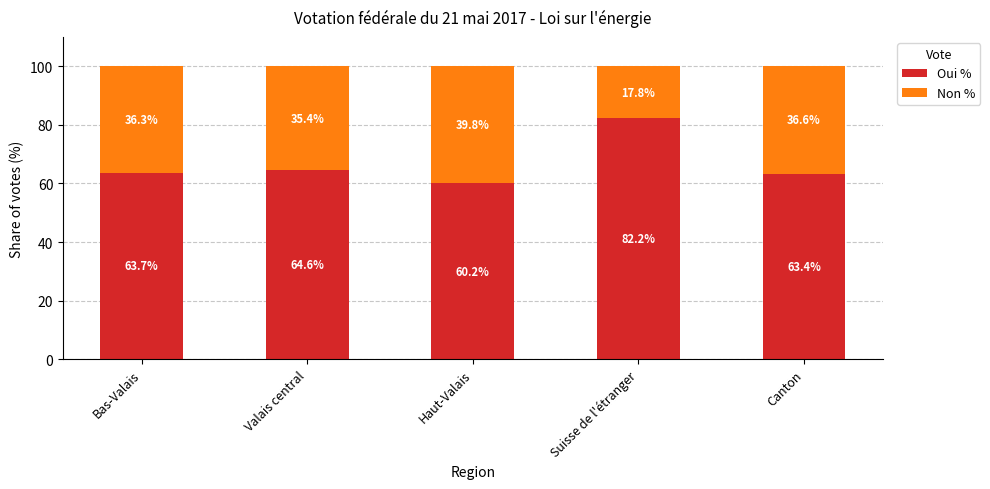

What is the total value across all series at Valais central?

100.0